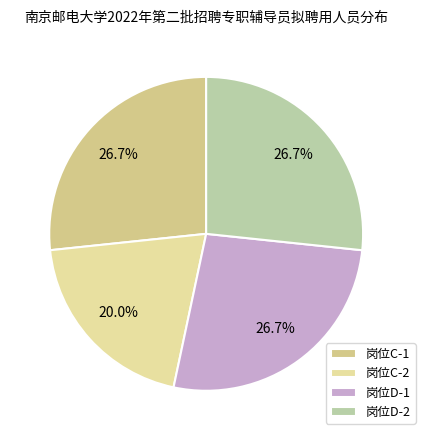

What is the largest slice in the pie chart?

岗位C-1